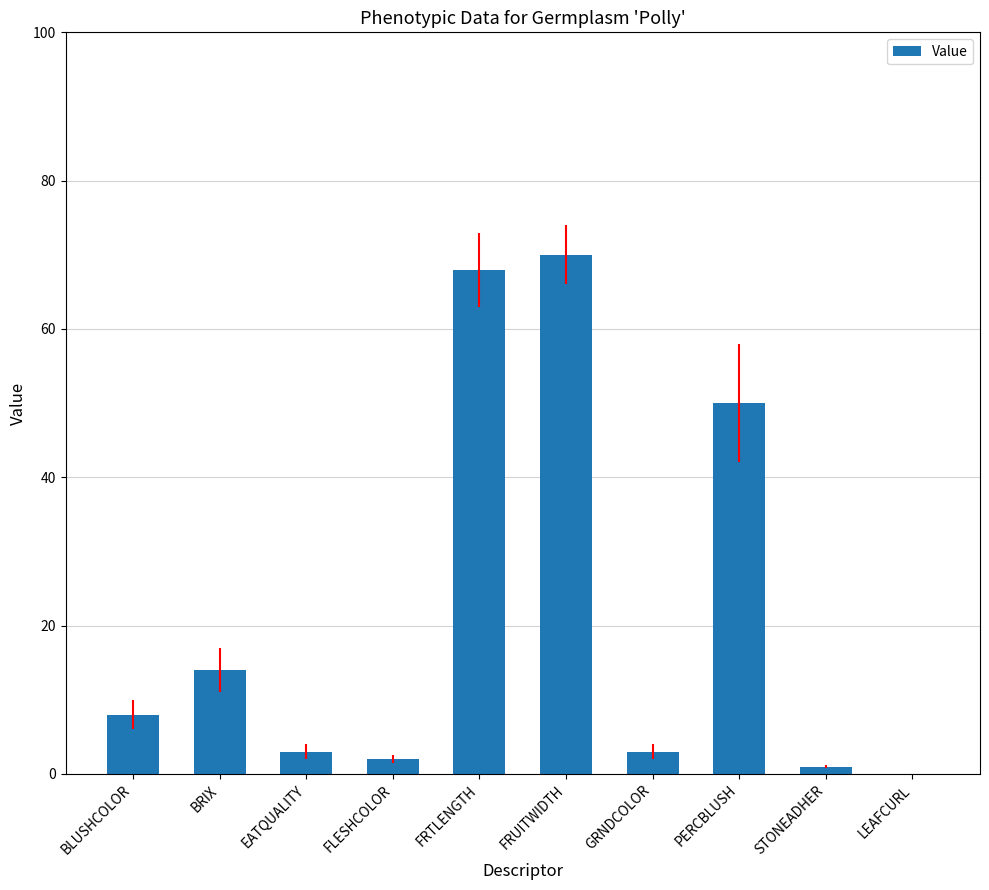

Reading left to right, extract all data points from this chart.

8	14	3	2	68	70	3	50	1	0